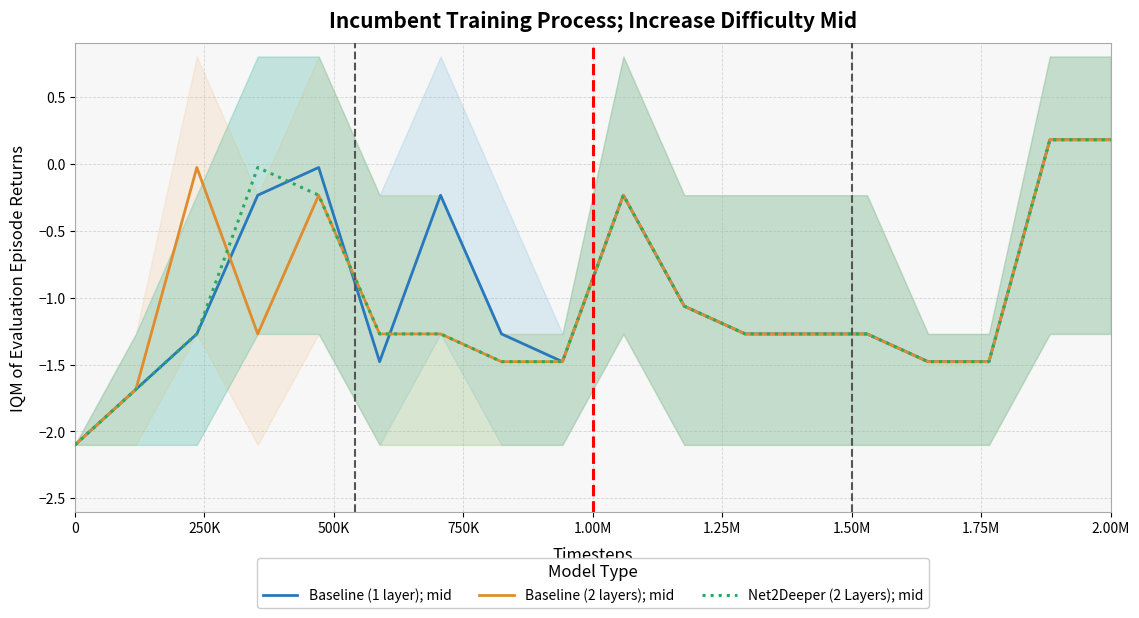

How many data points in Net2Deeper (2 Layers); mid are above -1?

5